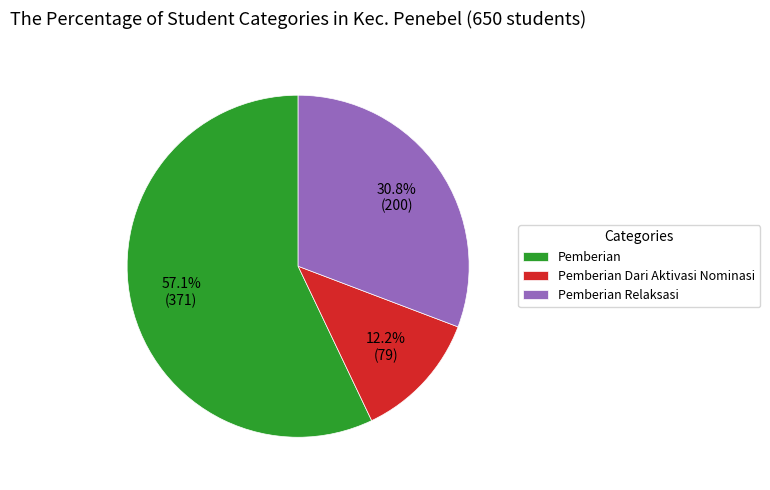

Which category has the smallest portion of the pie?

Pemberian Dari Aktivasi Nominasi